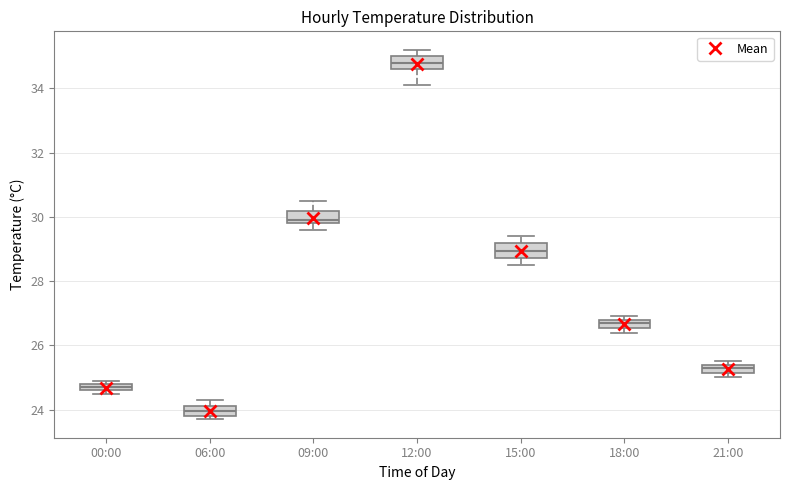

Where does the upper whisker of the box for 15:00 end on the y-axis? The values are not printed on the chart, so give them approximately, as read against the axis.

29.4